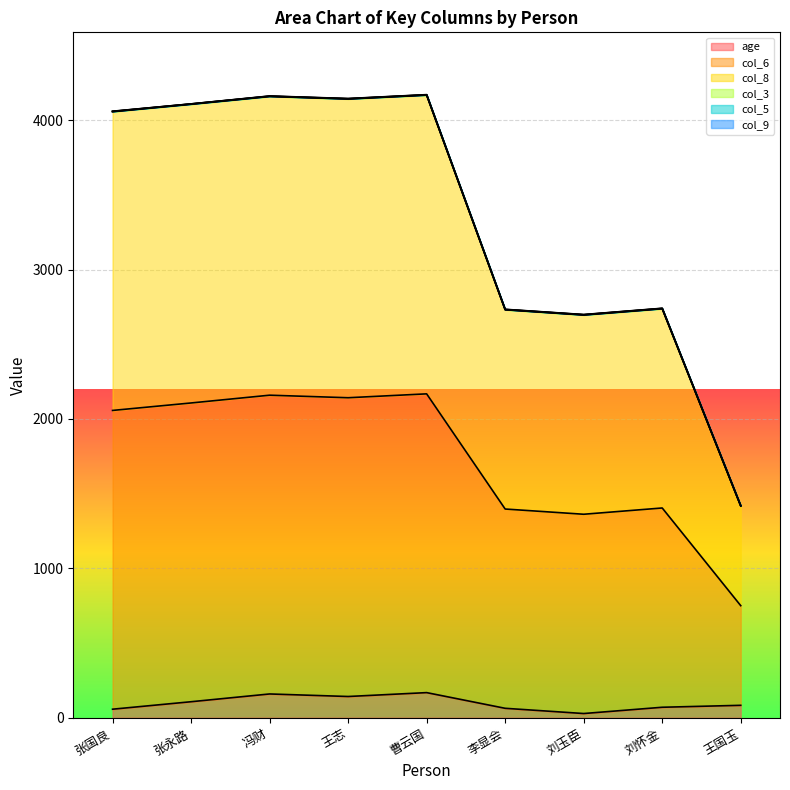

Count the number of categories in the chart.

9